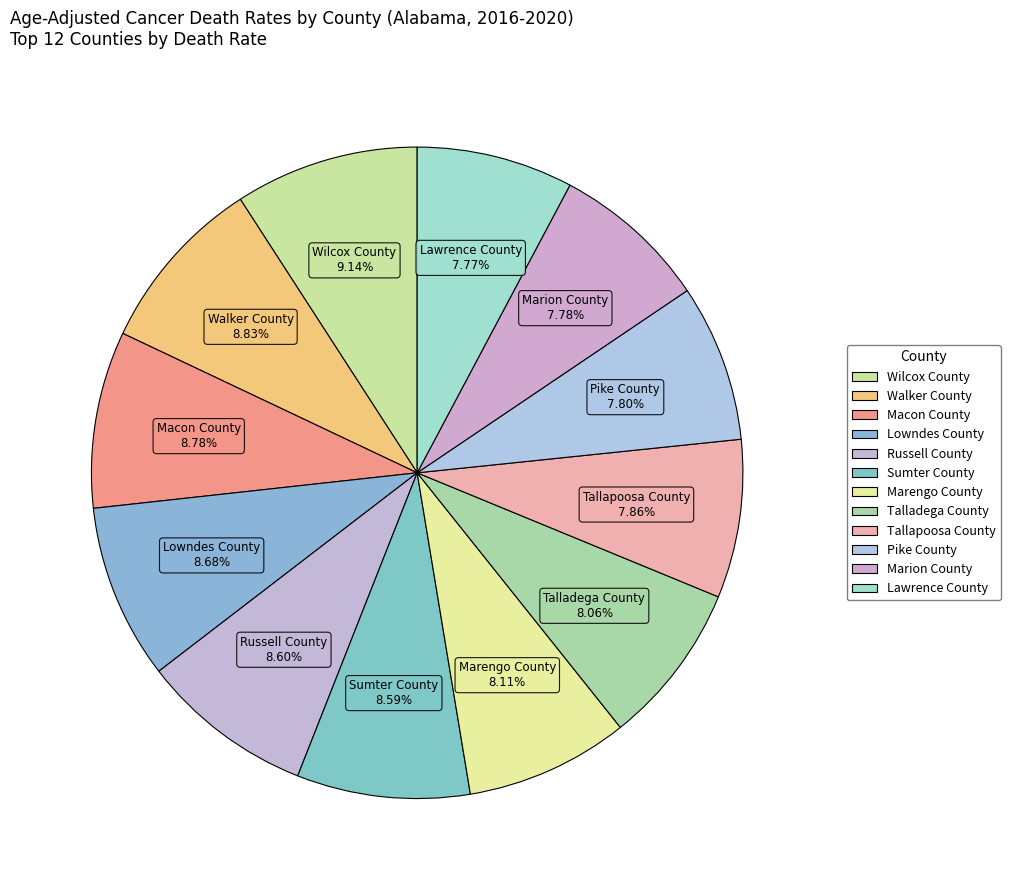

To the nearest percent, what is the difference between the largest and smallest slice percentages?

1%